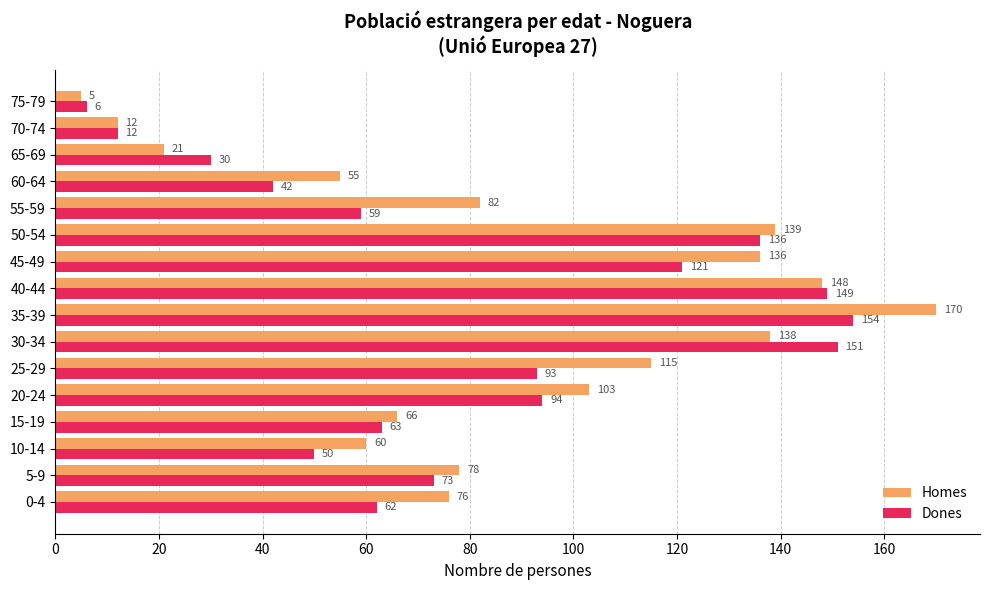

The Homes series shows 51 at 5-9. True or false?

False